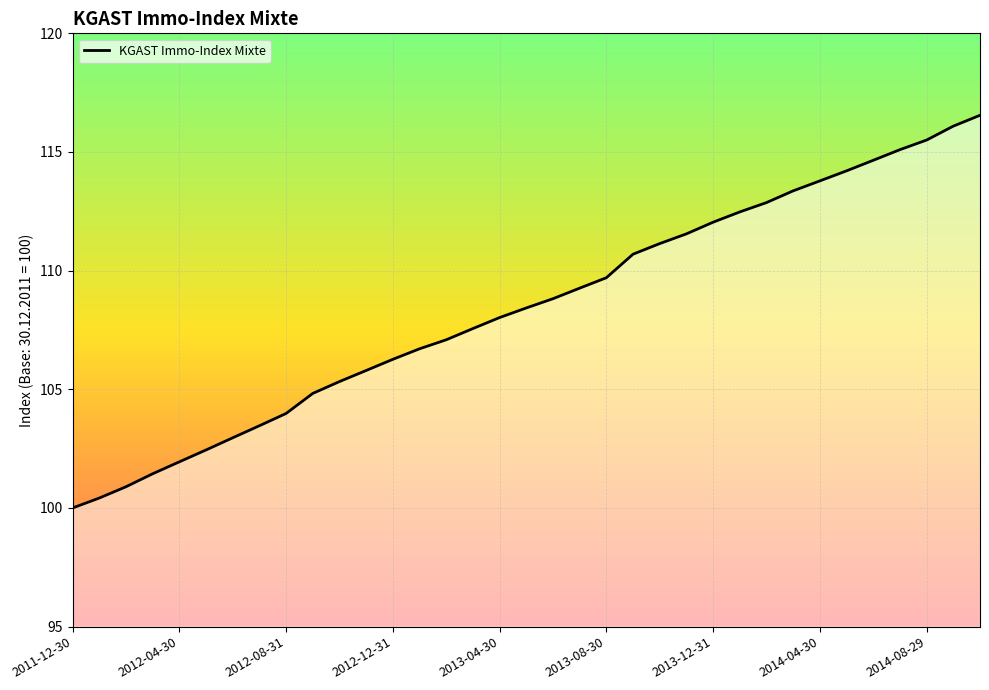

What is the minimum value shown in the chart?

100.0